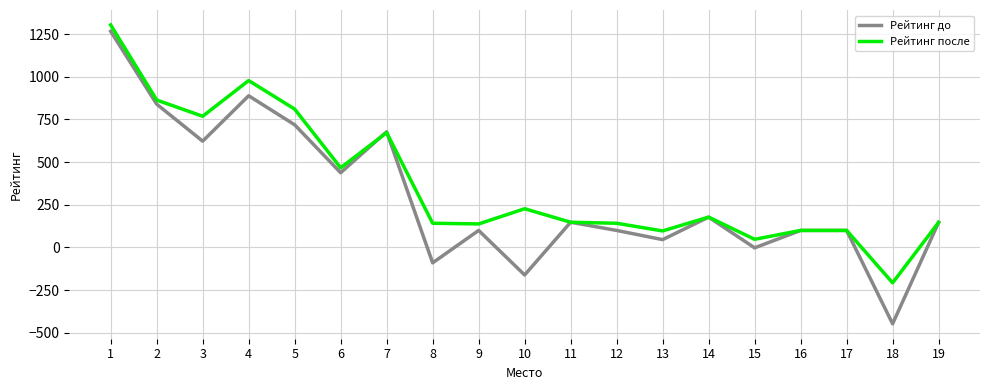

What value does the Рейтинг до series have at 9, to the nearest 10?

100